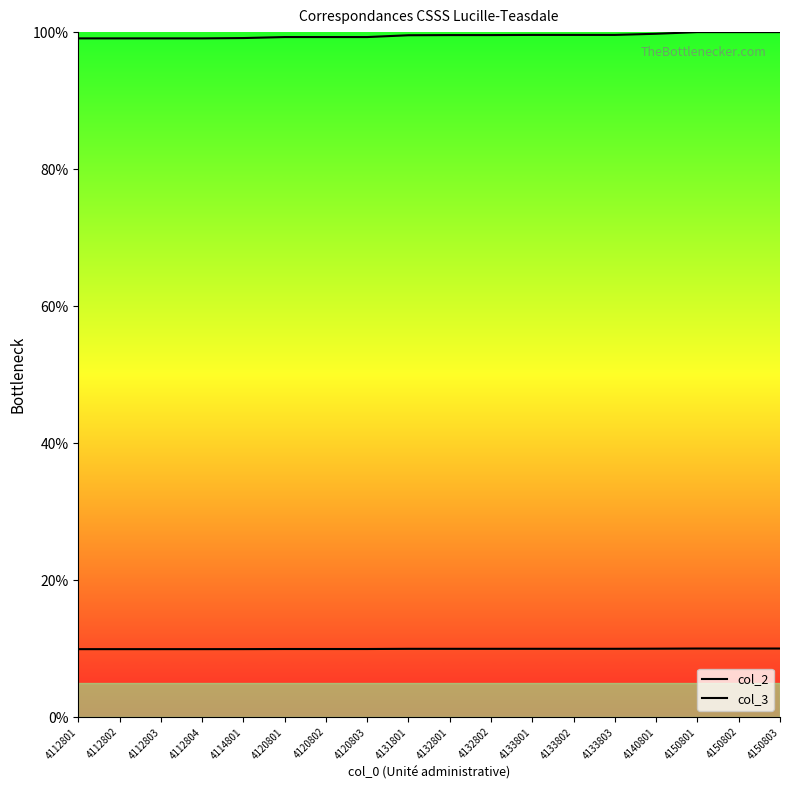

Reading left to right, transcribe all the data shown in this chart.

col_2: 4112801=9.9	4112802=9.9	4112803=9.9	4112804=9.9	4114801=9.9	4120801=9.9	4120802=9.9	4120803=9.9	4131801=10.0	4132801=10.0	4132802=10.0	4133801=10.0	4133802=10.0	4133803=10.0	4140801=10.0	4150801=10.0	4150802=10.0	4150803=10.0
col_3: 4112801=99.1	4112802=99.1	4112803=99.1	4112804=99.1	4114801=99.1	4120801=99.3	4120802=99.3	4120803=99.3	4131801=99.5	4132801=99.6	4132802=99.6	4133801=99.6	4133802=99.6	4133803=99.6	4140801=99.8	4150801=100.0	4150802=100.0	4150803=100.0